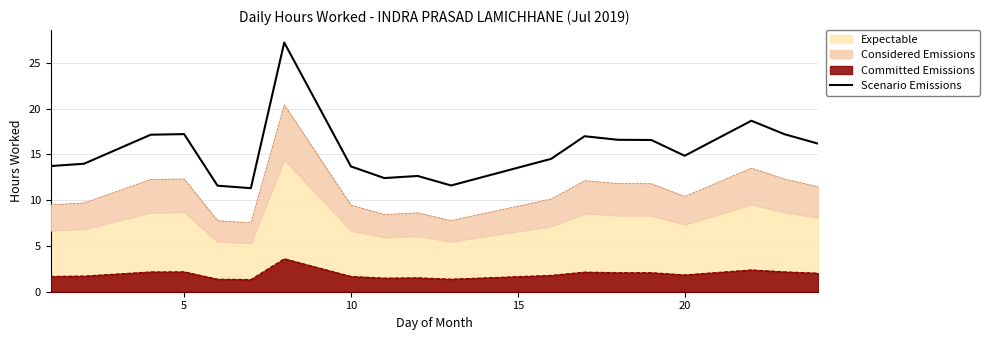

What is the lowest value of the Committed Emissions series?

1.3